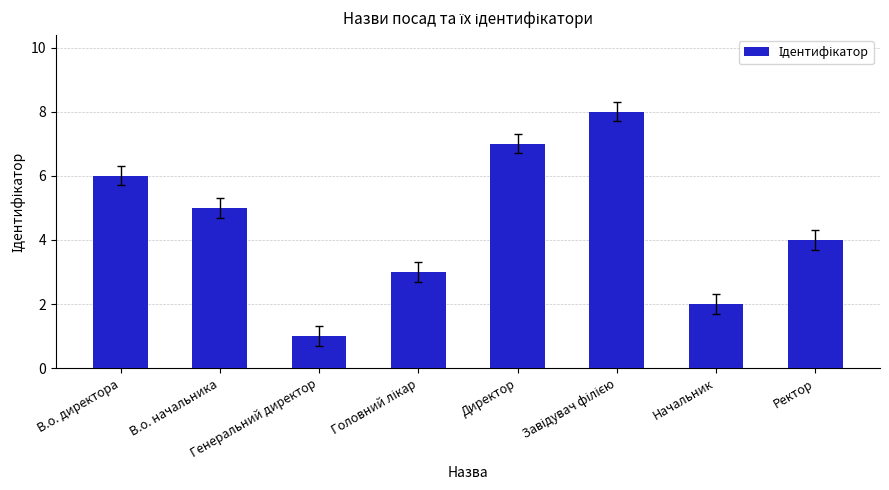

True or false: the data shows 4 at Ректор.

True